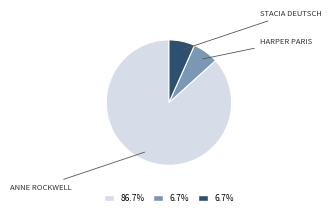

Is there a majority slice in this chart?

Yes